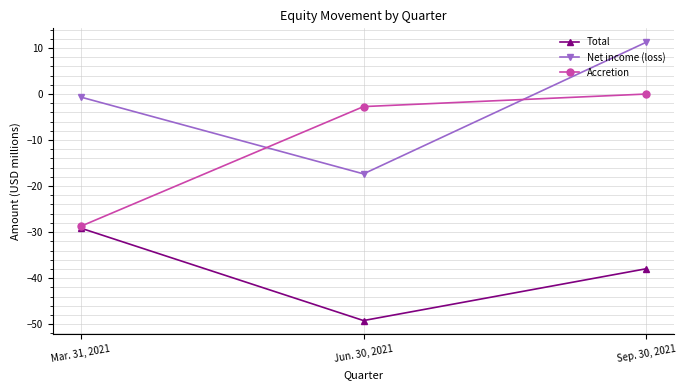

True or false: Total has a value of -38.0 at Sep. 30, 2021.

True